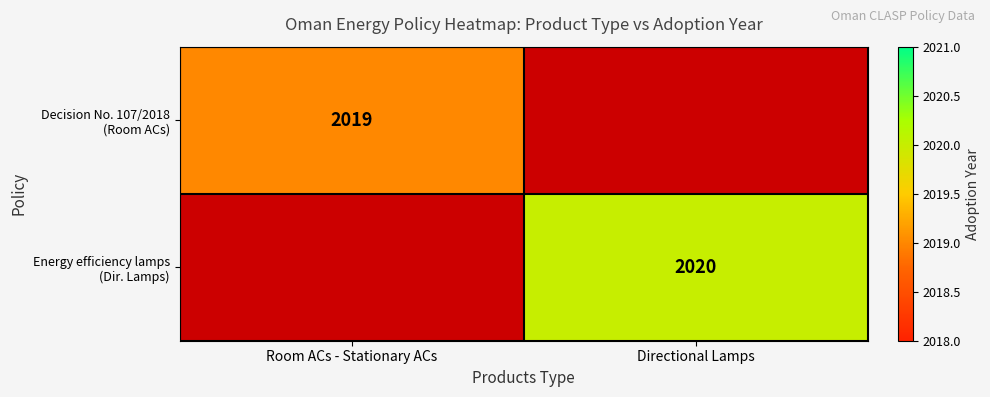

Which series has the widest spread of values?

Decision No. 107/2018 (Room ACs)